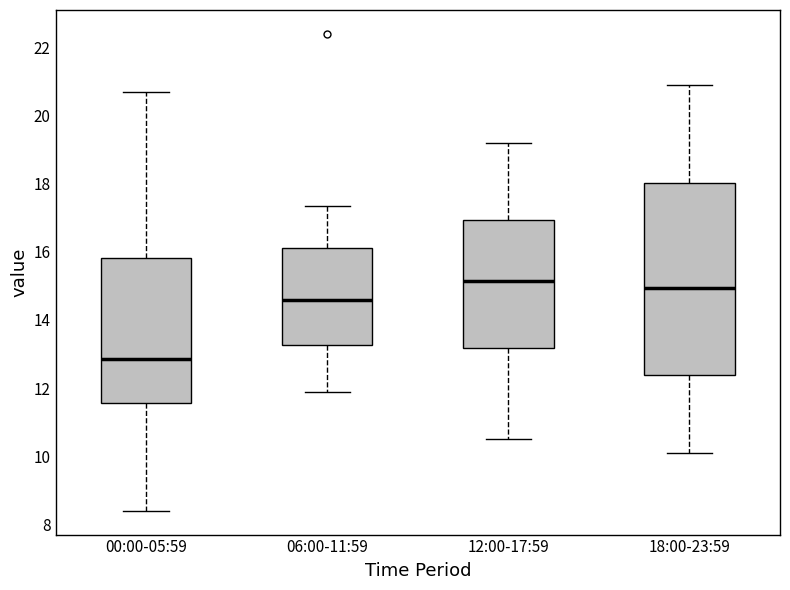

Reading left to right, transcribe this box plot: for each box, give where its median line is, the range the box spans, and where its two whiskers end, as read against the y-axis. The values are not printed on the chart, so give them approximately, as read against the axis.

00:00-05:59: median 12.8, box 11.6 to 15.8, whiskers 8.4 to 20.8
06:00-11:59: median 14.6, box 13.2 to 16.2, whiskers 12.0 to 17.4
12:00-17:59: median 15.2, box 13.2 to 17.0, whiskers 10.6 to 19.2
18:00-23:59: median 15.0, box 12.4 to 18.0, whiskers 10.2 to 21.0